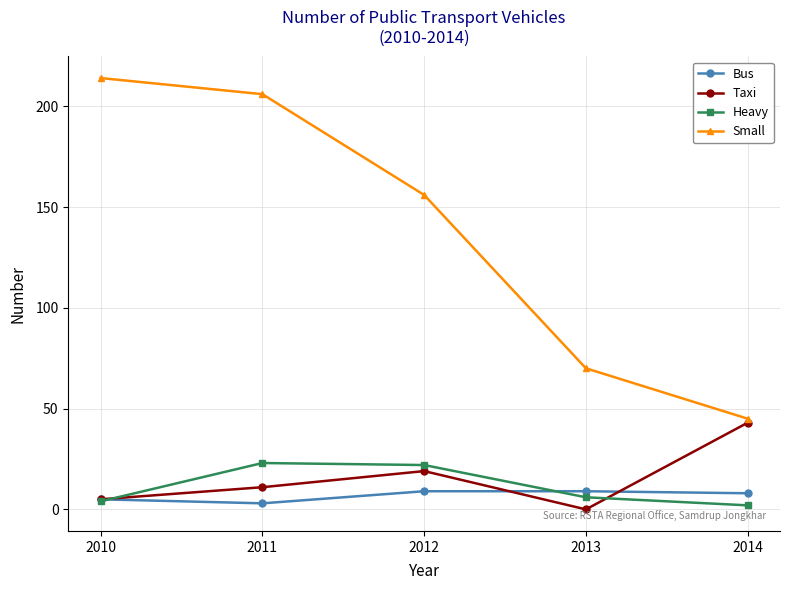

What is the total value across all series at 2013?

85